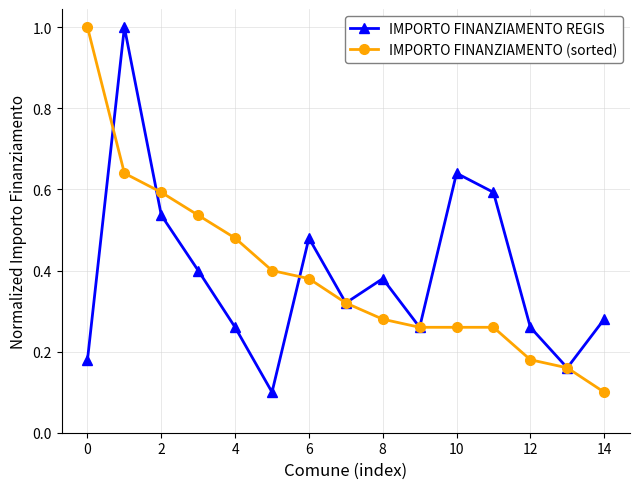

What is the smallest value displayed?

0.1